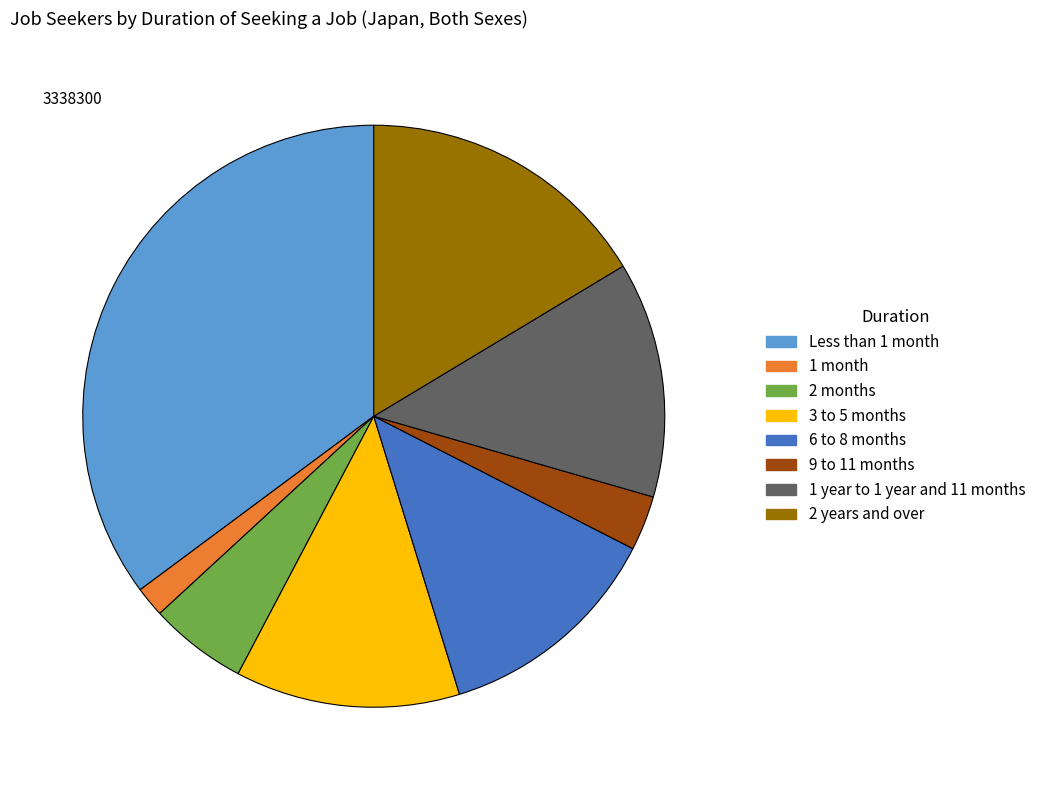

True or false: Less than 1 month accounts for 48% of the total.

False